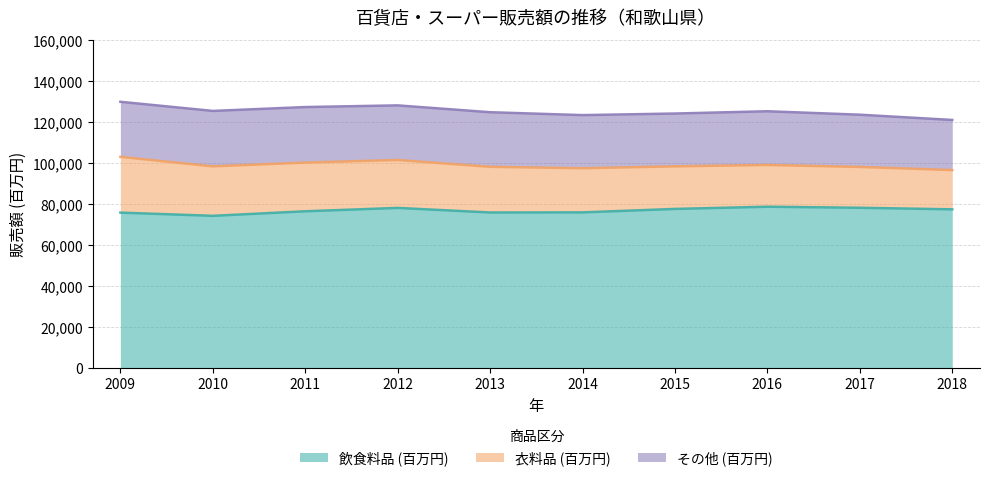

At which category does その他 (百万円) reach its first local peak?

2011